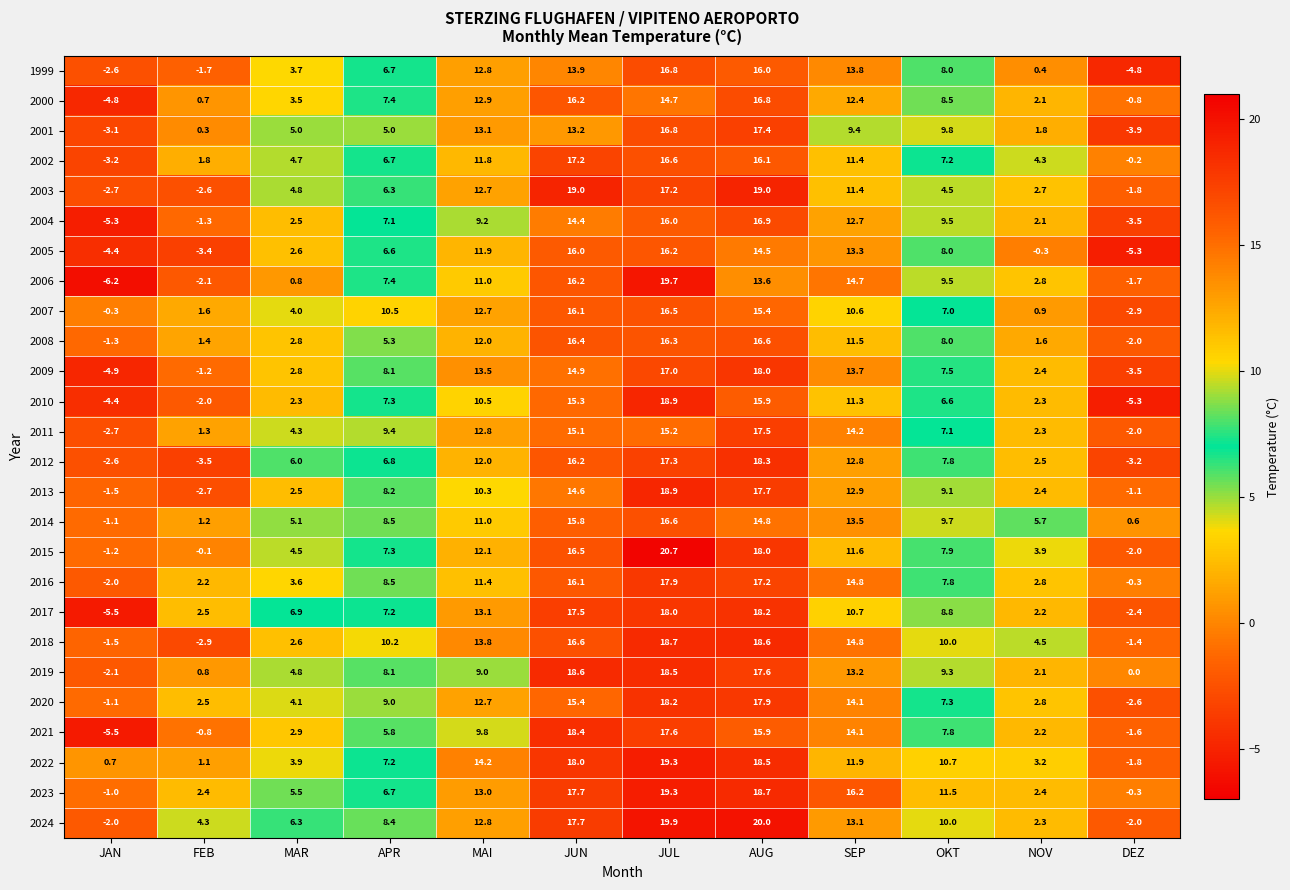

What is the difference between the highest and lowest values at NOV?

6.0